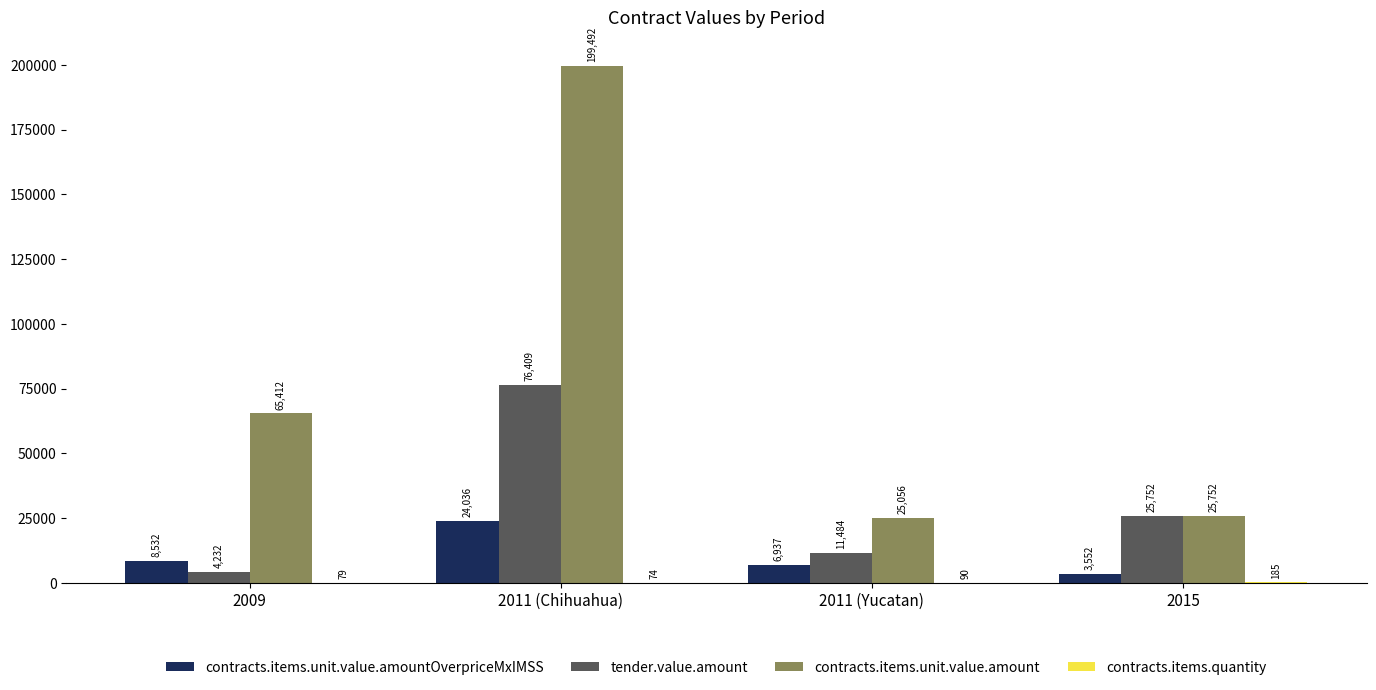

Which series changed the most between 2011 (Chihuahua) and 2015?

contracts.items.unit.value.amount